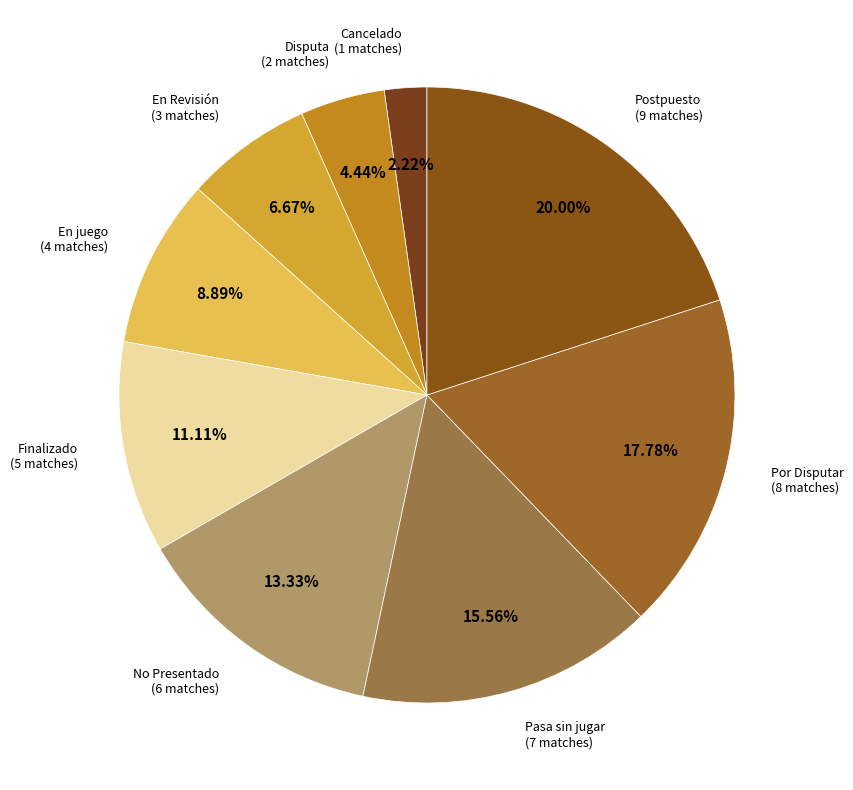

What portion of the pie excludes En juego?

91.1%